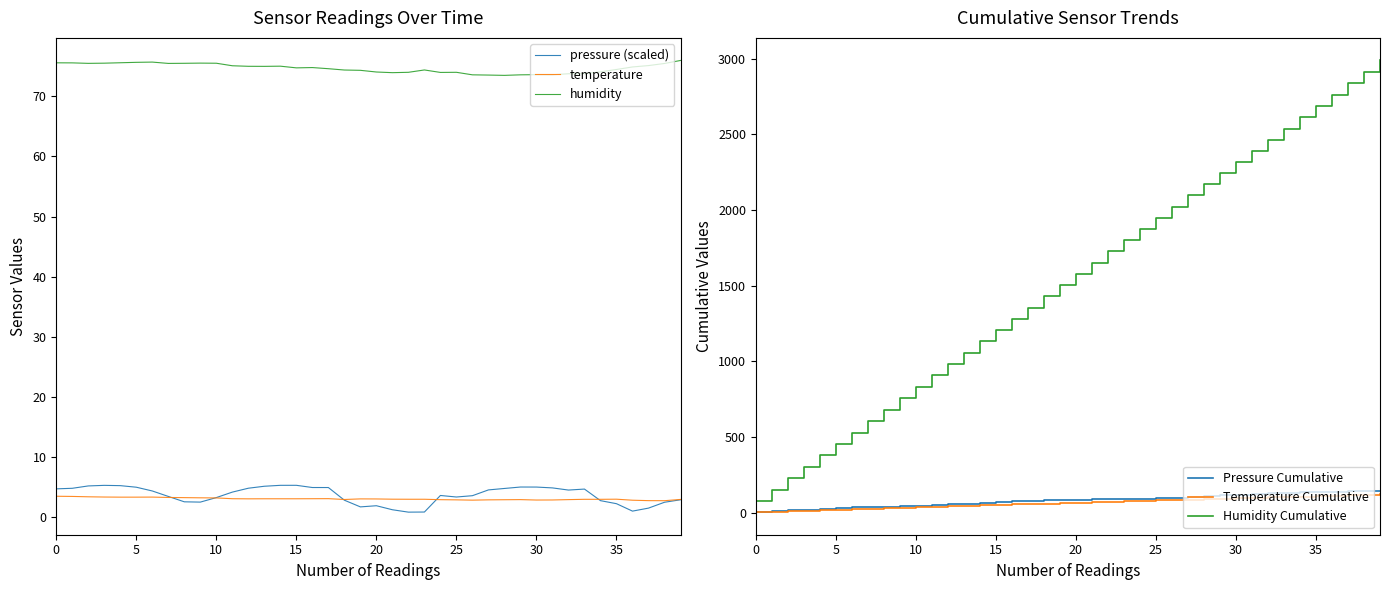

Does the chart have visible grid lines?

No